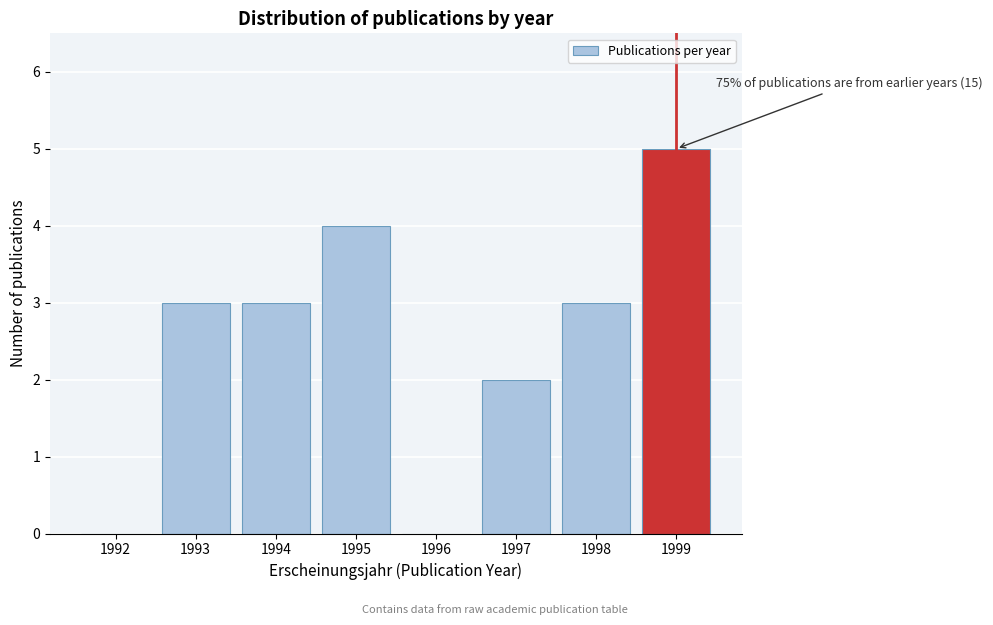

Reading right to left, what are all the values shown in this chart?

1999=5	1998=3	1997=2	1996=0	1995=4	1994=3	1993=3	1992=0